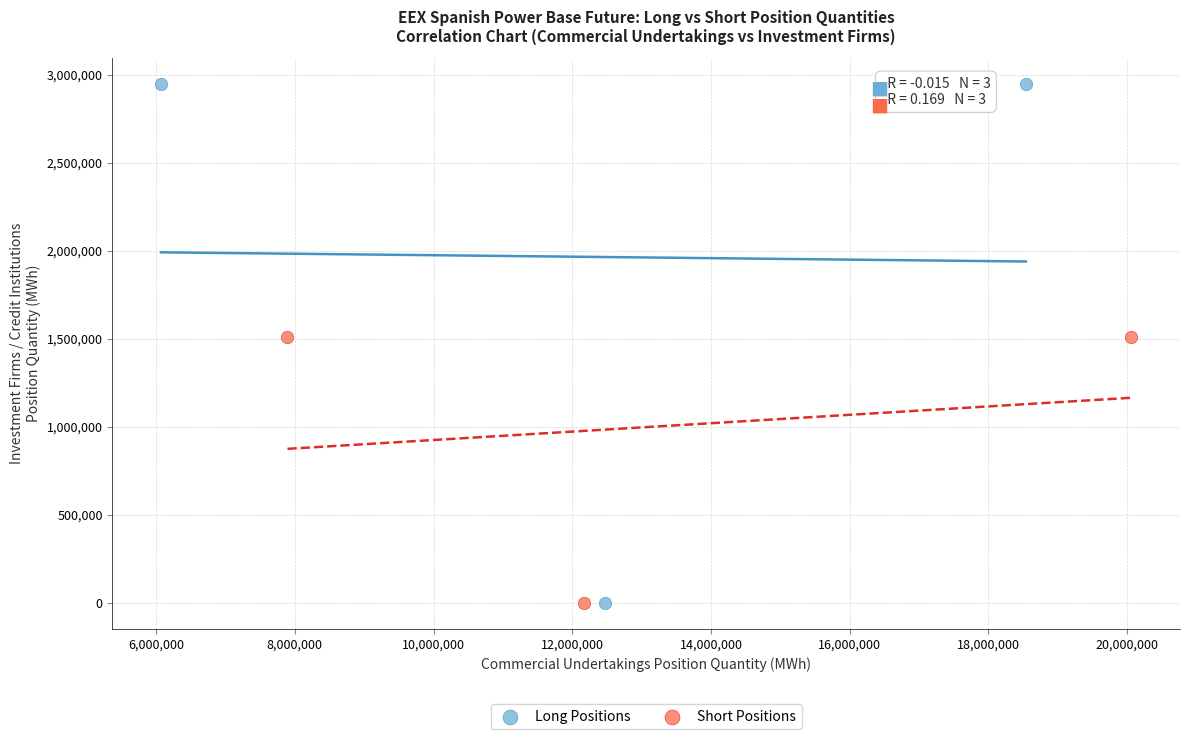

Which series contains the highest Y value?

Long Positions